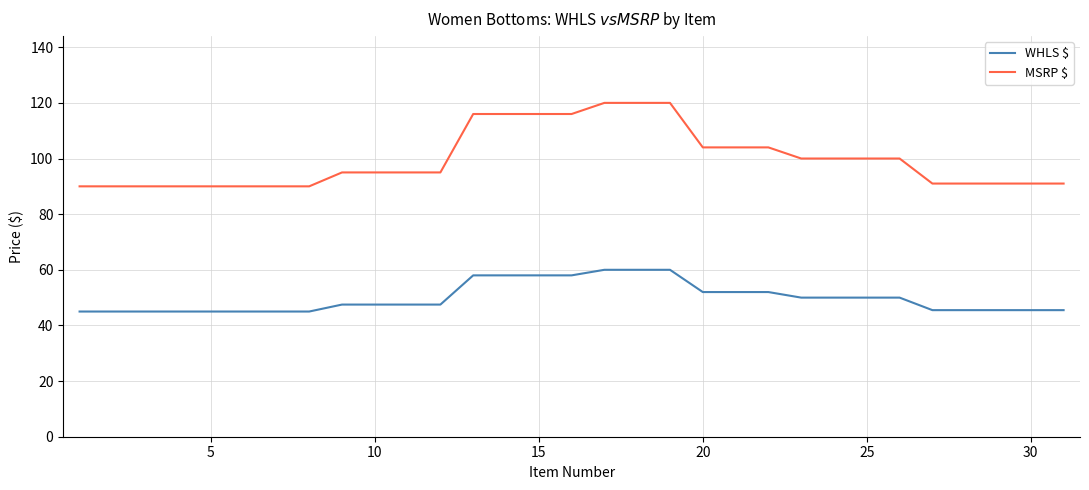

Does the chart display data point markers on the line(s)?

No